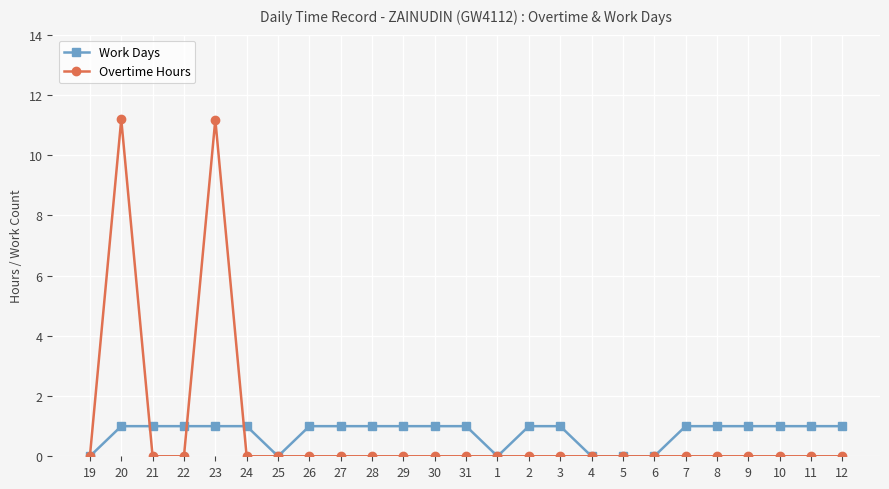

Reading right to left, list all the values displayed in this chart.

Work Days: 12=1.0	11=1.0	10=1.0	9=1.0	8=1.0	7=1.0	6=0.0	5=0.0	4=0.0	3=1.0	2=1.0	1=0.0	31=1.0	30=1.0	29=1.0	28=1.0	27=1.0	26=1.0	25=0.0	24=1.0	23=1.0	22=1.0	21=1.0	20=1.0	19=0.0
Overtime Hours: 12=0.0	11=0.0	10=0.0	9=0.0	8=0.0	7=0.0	6=0.0	5=0.0	4=0.0	3=0.0	2=0.0	1=0.0	31=0.0	30=0.0	29=0.0	28=0.0	27=0.0	26=0.0	25=0.0	24=0.0	23=11.2	22=0.0	21=0.0	20=11.2	19=0.0